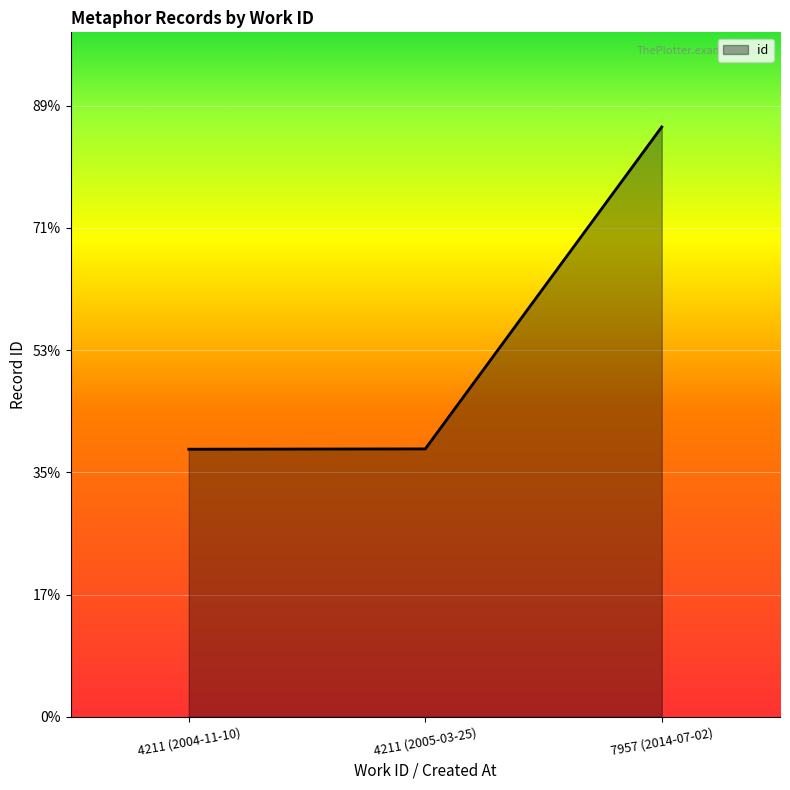

Is this an area chart (filled region under the line)?

Yes